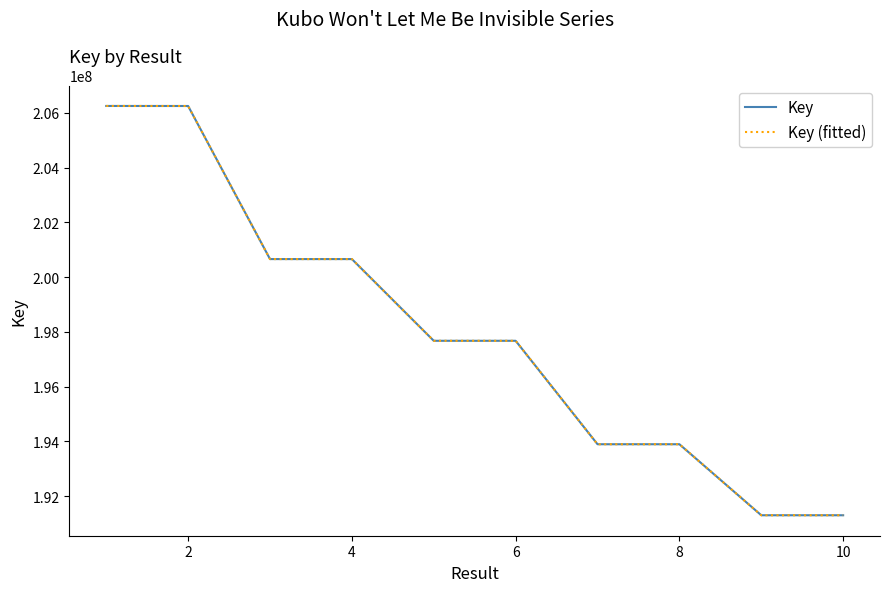

Does the chart display data point markers on the line(s)?

No